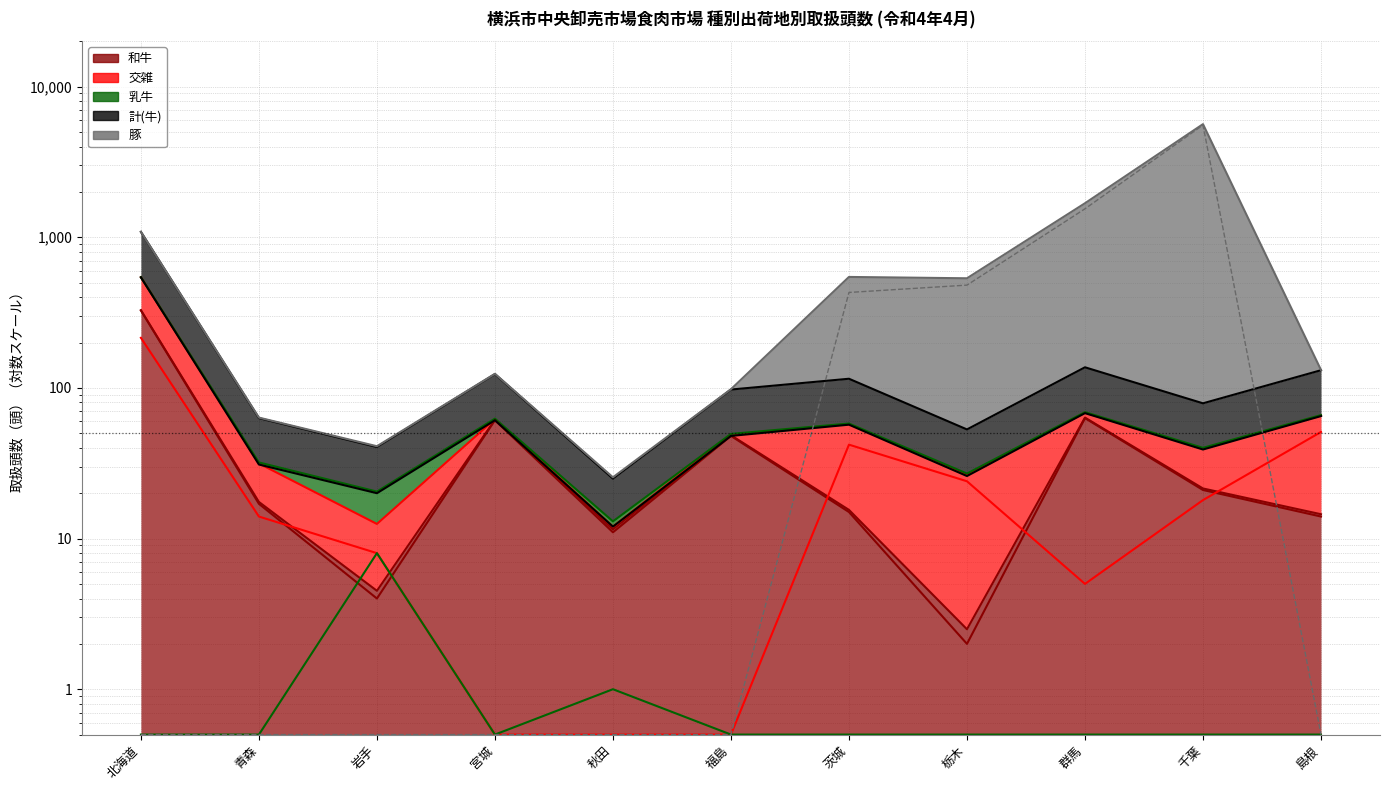

What is the value of the 交雑 point at the 1st from the left?

215.0